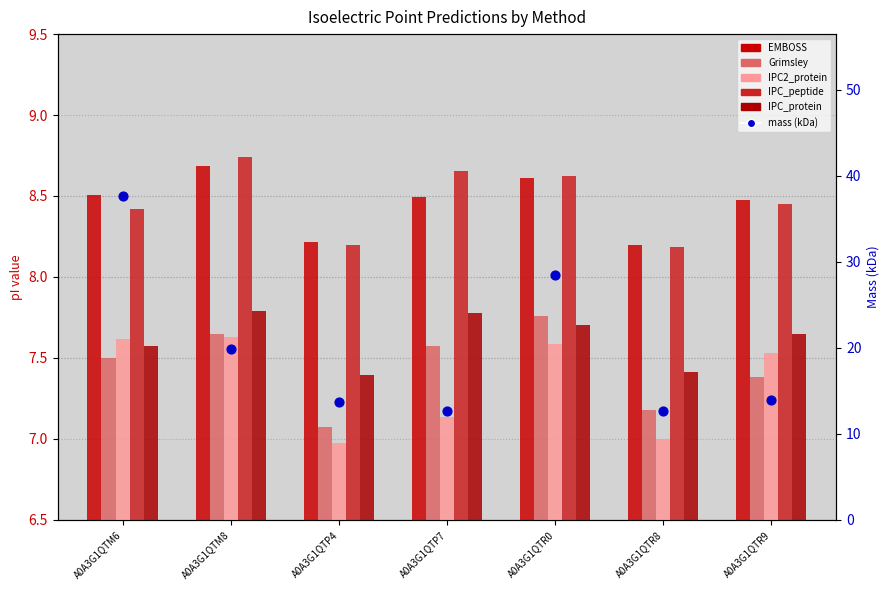

What is the total value across all series at A0A3G1QTR9?

53.4